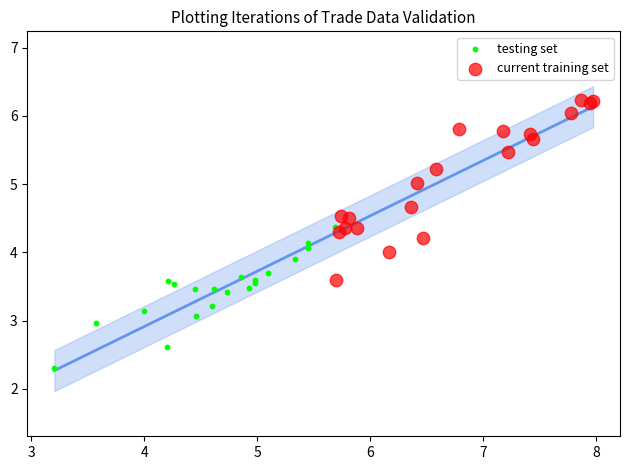

What are all the series names shown in the legend?

testing set, current training set